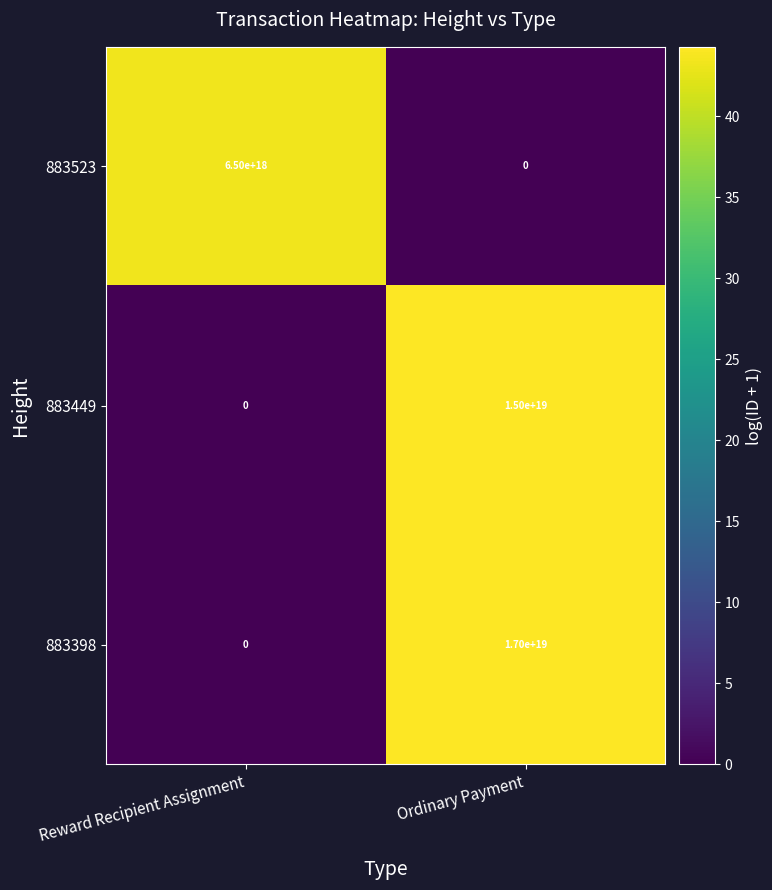

Count the number of data series in this chart.

3